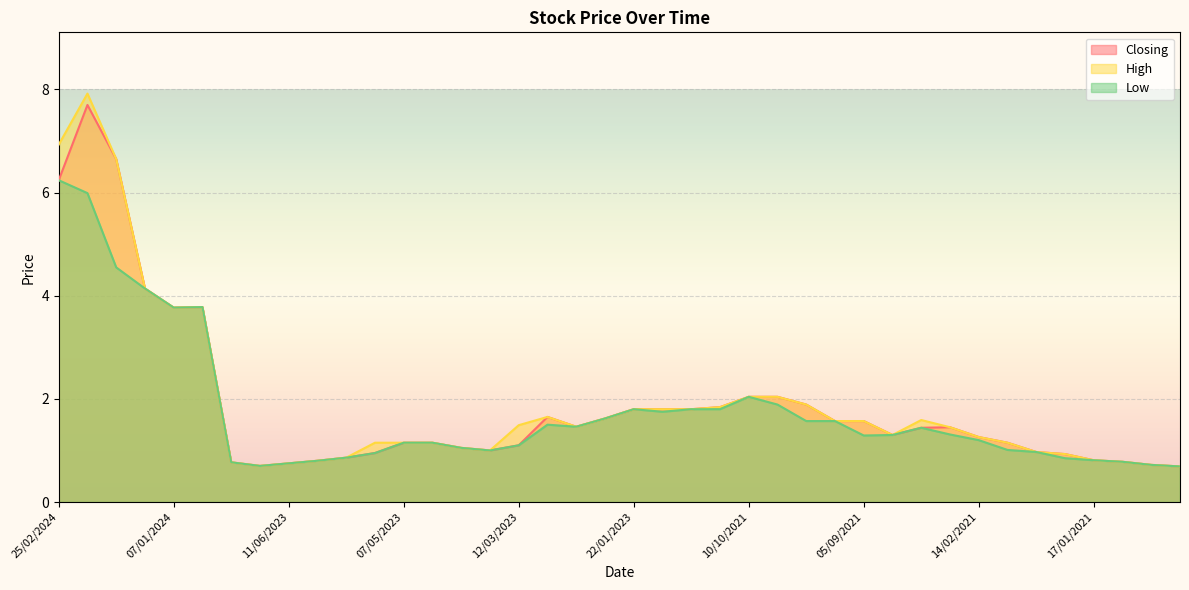

How many lines are shown in the chart?

3